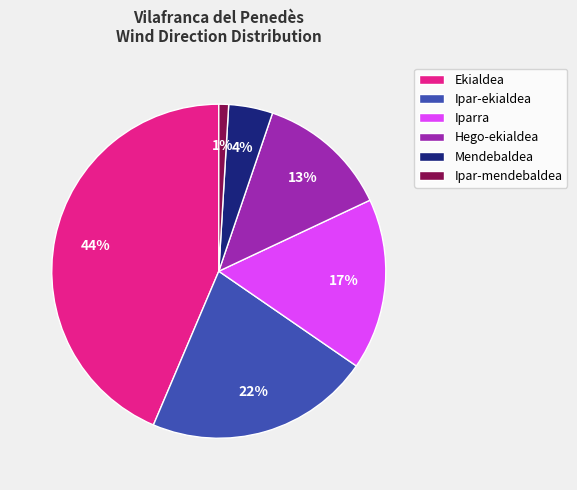

Is it true that Iparra is 12% of the pie?

False